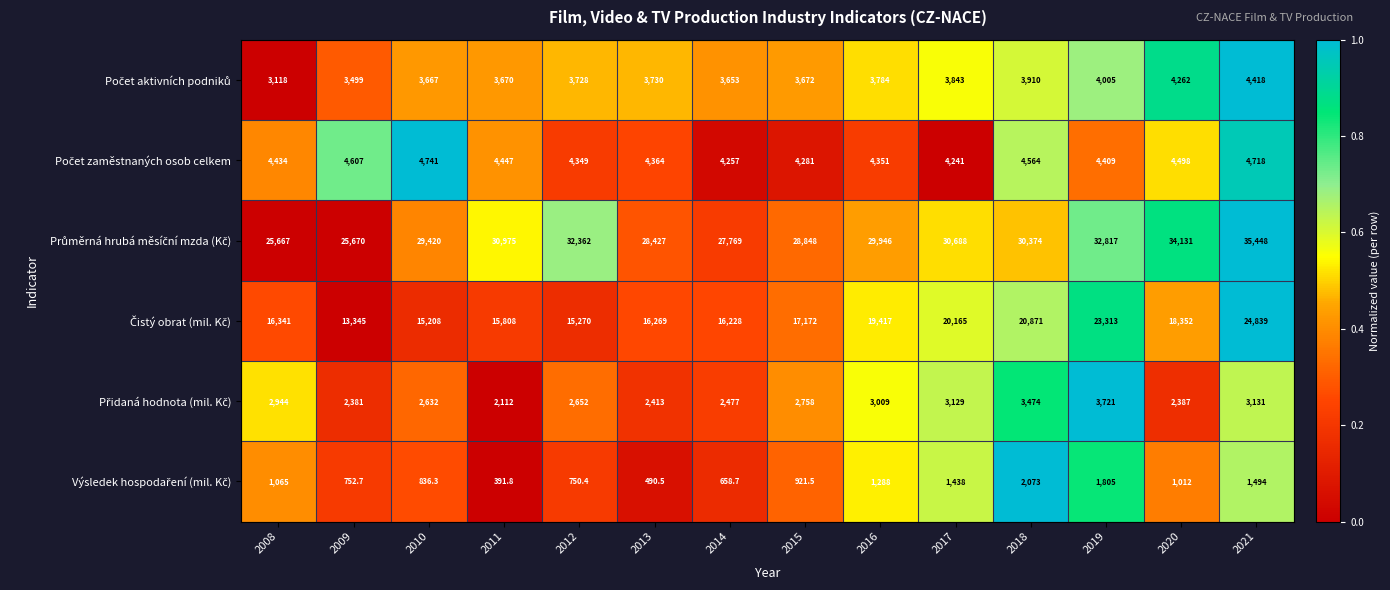

Which category has the lowest value across all series?

2011